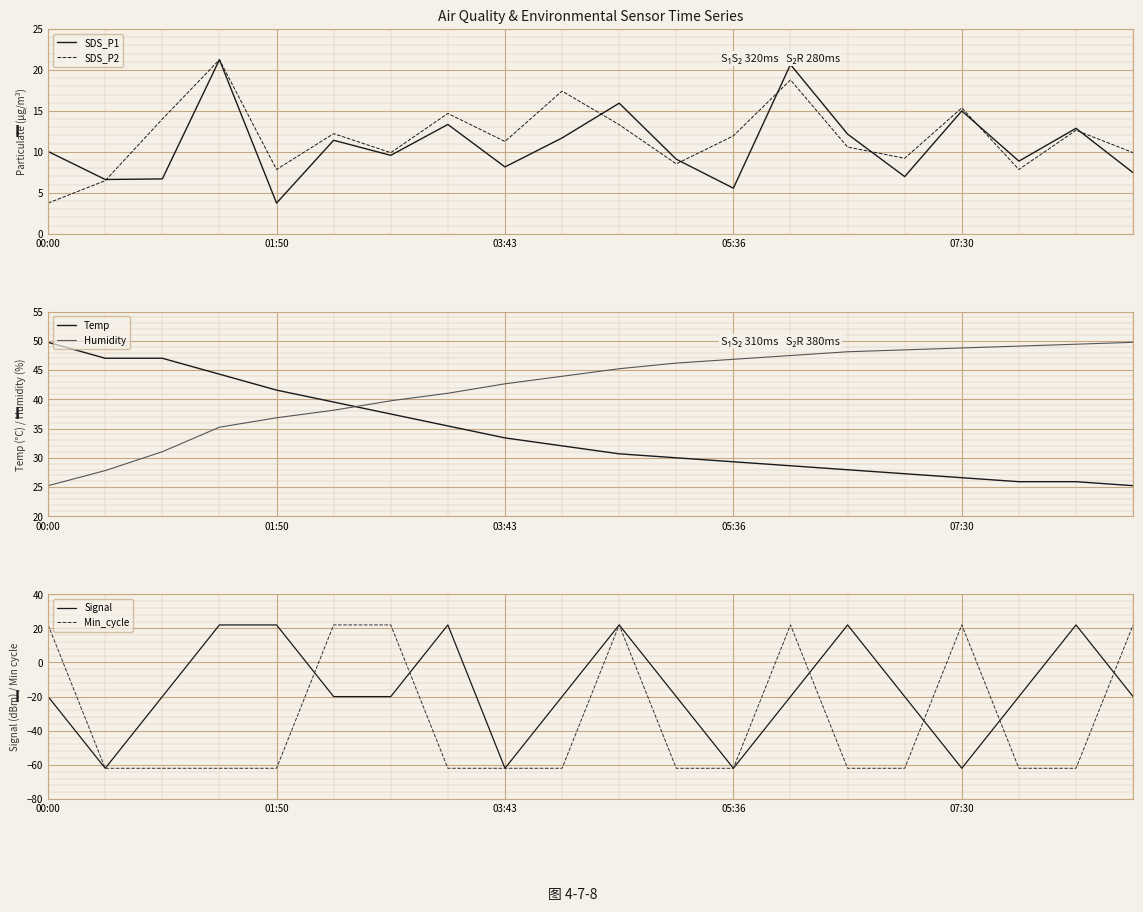

How many interior local peaks does the Signal series have?

4